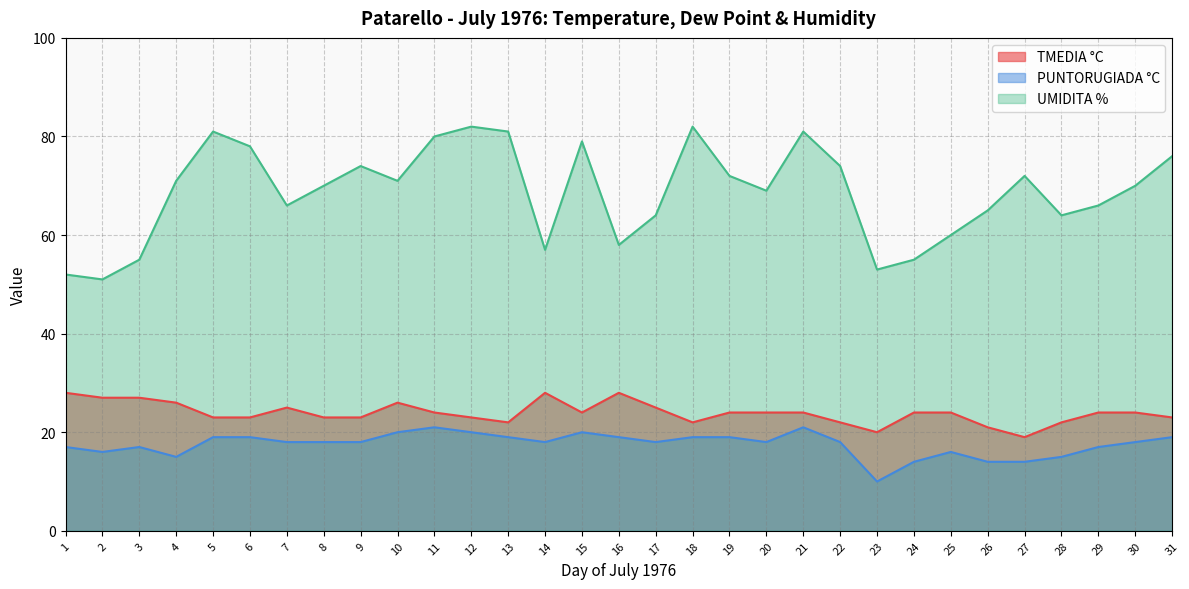

What is the spread (max minus min) of values at 8?

52